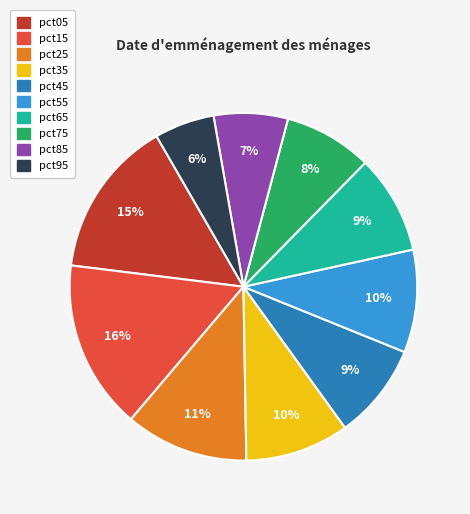

Do pct15 and pct65 together represent more than half of the pie?

No